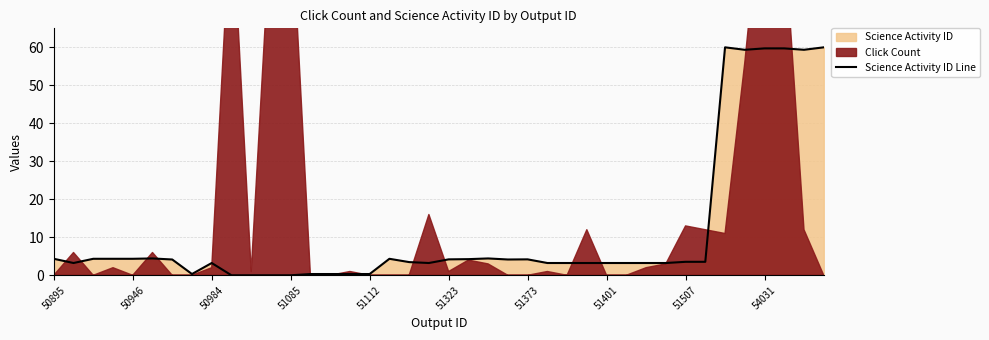

How many interior local peaks (higher than both neighbors) does the data have?

6